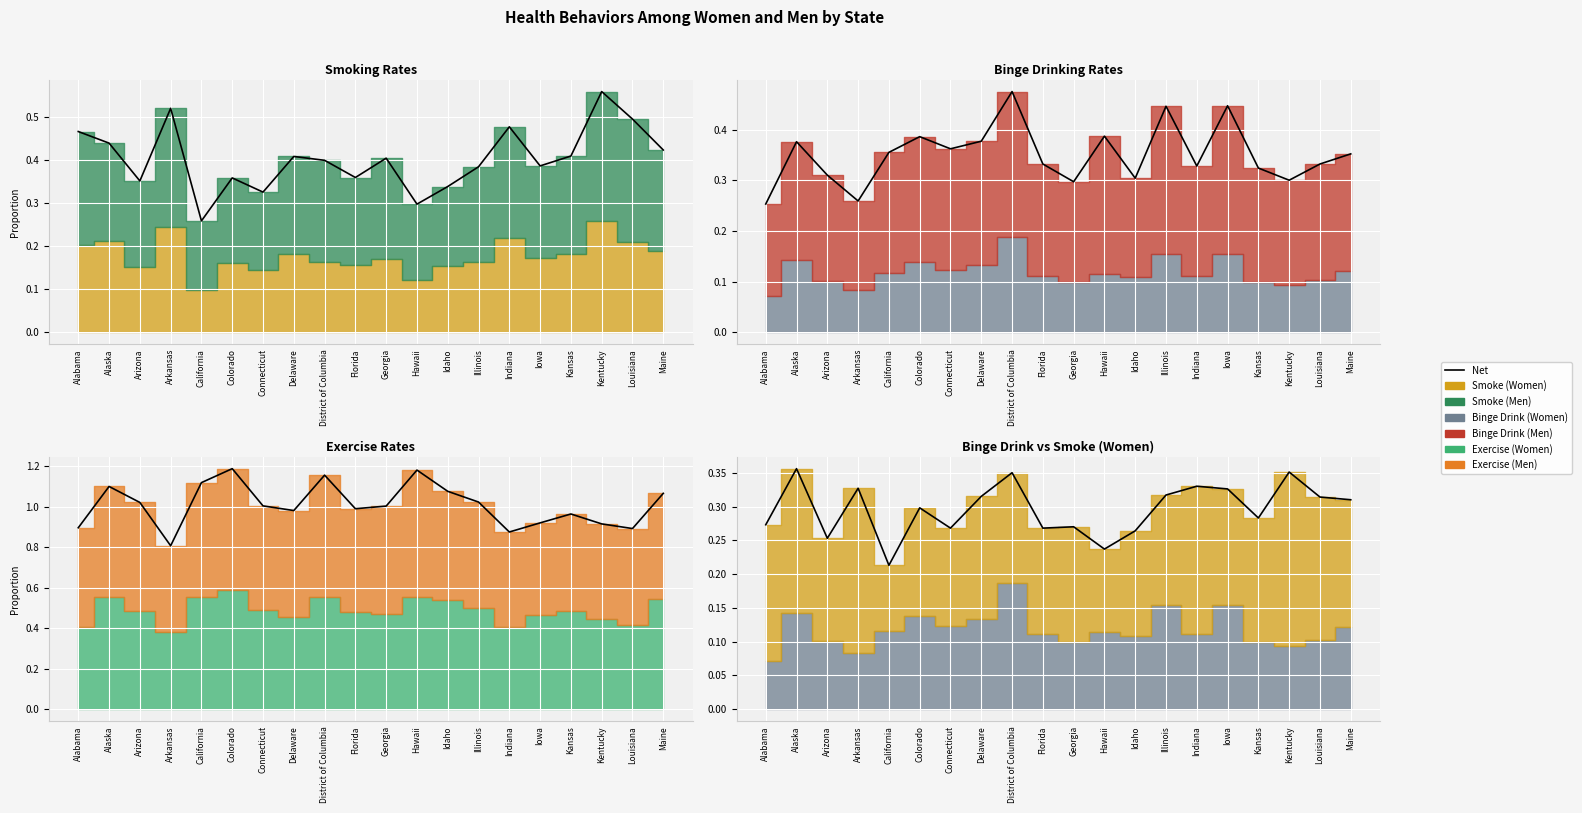

Is it true that the value at Hawaii is 0.4?

False